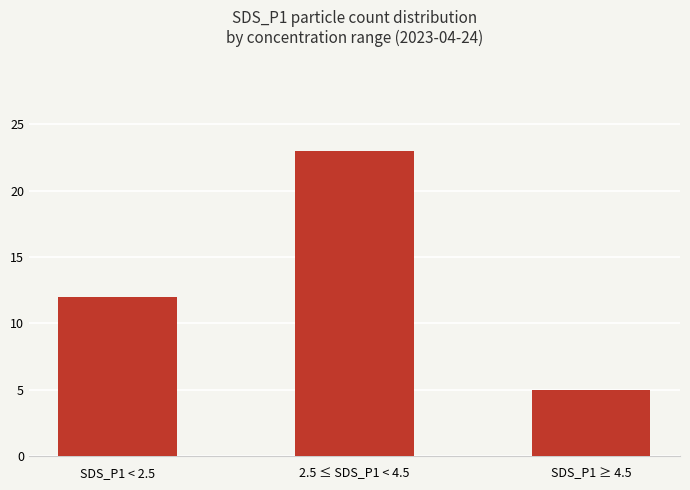

What is the difference between the values at SDS_P1 < 2.5 and 2.5 ≤ SDS_P1 < 4.5?

11